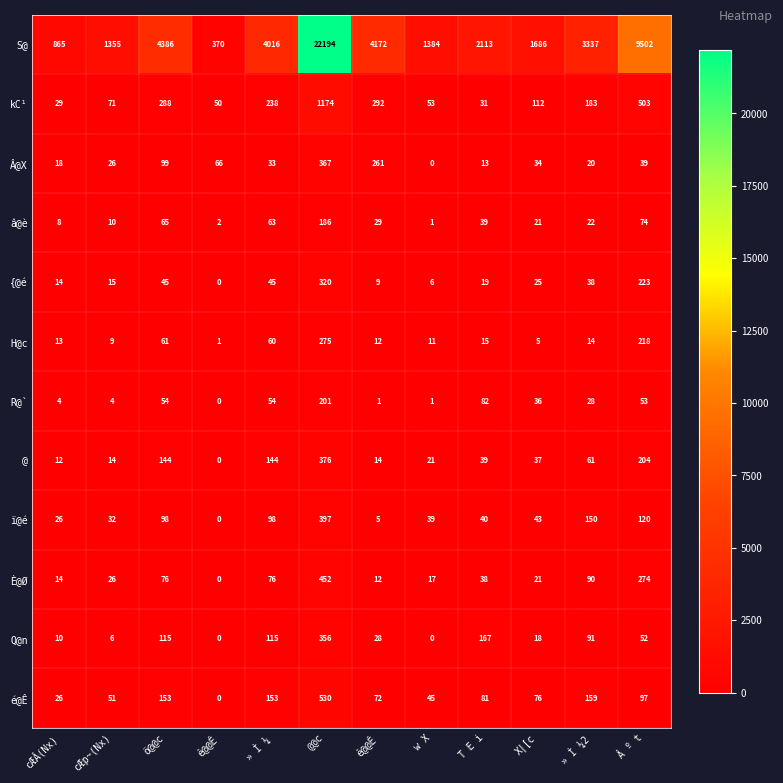

Between T E i and ö@@c, which is larger?

ö@@c